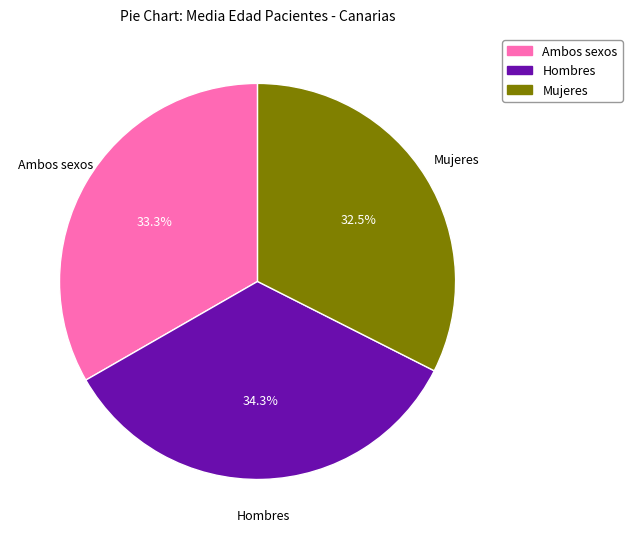

Count the number of slices in the pie.

3